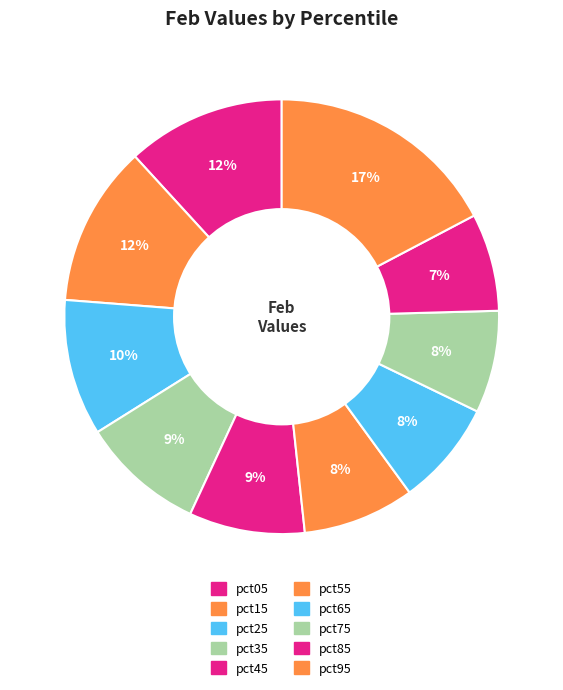

How many segments does this pie chart have?

10